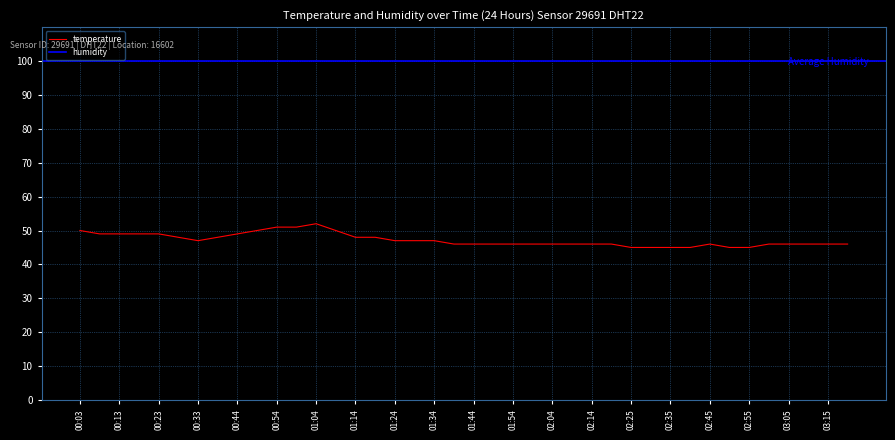

Reading left to right, list all the values displayed in this chart.

00:03=50.0	00:08=49.0	00:13=49.0	00:18=49.0	00:23=49.0	00:28=48.0	00:33=47.0	00:38=48.0	00:44=49.0	00:49=50.0	00:54=51.0	00:59=51.0	01:04=52.0	01:09=50.0	01:14=48.0	01:19=48.0	01:24=47.0	01:29=47.0	01:34=47.0	01:39=46.0	01:44=46.0	01:49=46.0	01:54=46.0	01:59=46.0	02:04=46.0	02:09=46.0	02:14=46.0	02:19=46.0	02:25=45.0	02:30=45.0	02:35=45.0	02:40=45.0	02:45=46.0	02:50=45.0	02:55=45.0	03:00=46.0	03:05=46.0	03:10=46.0	03:15=46.0	03:20=46.0